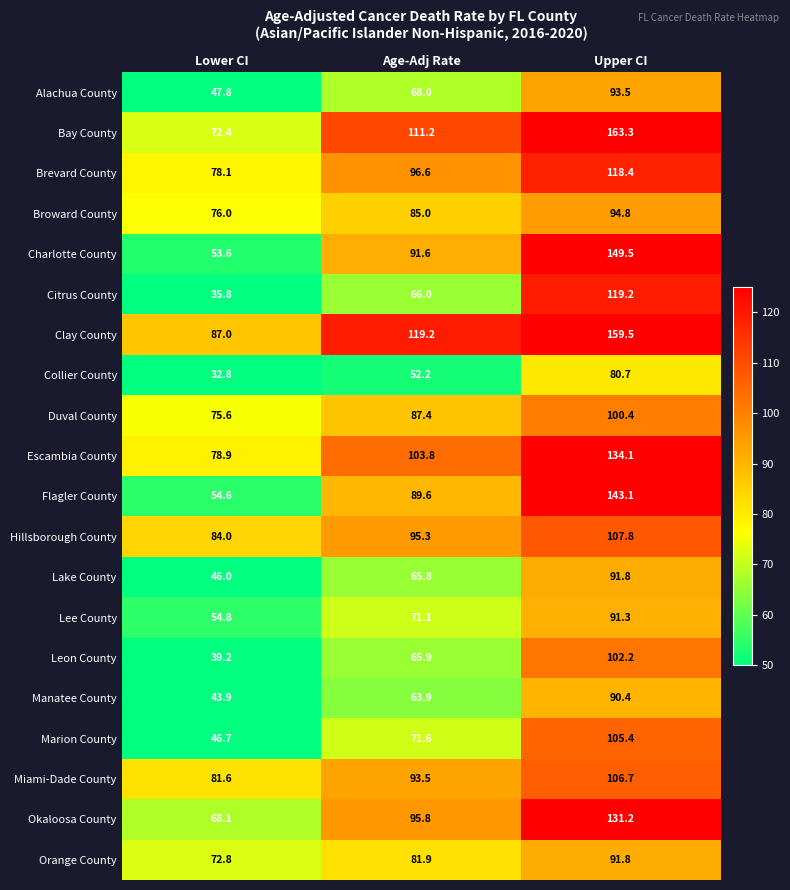

The Duval County series shows 100.4 at Upper CI. True or false?

True